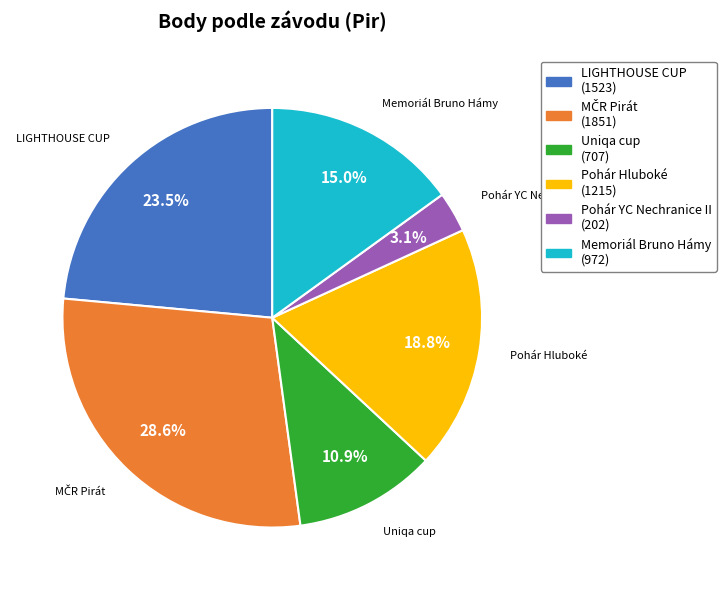

Which category has the smallest portion of the pie?

Pohár YC Nechranice II